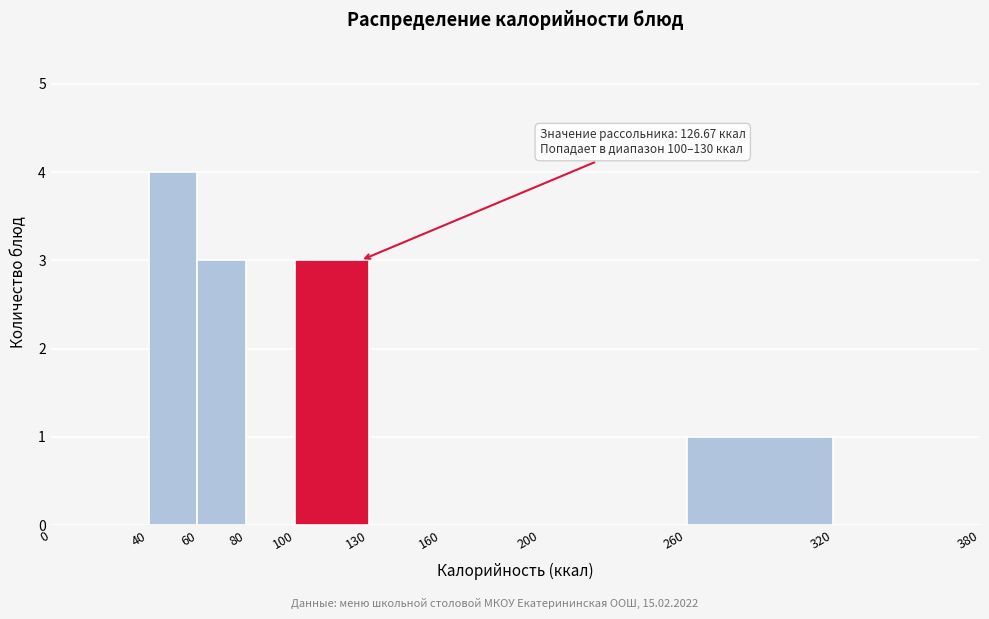

Which range on the x-axis has the tallest bar?

40 to 60